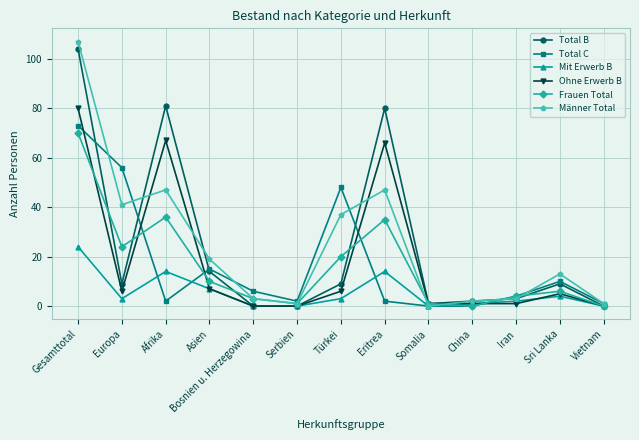

What position from the right is Gesamttotal?

13